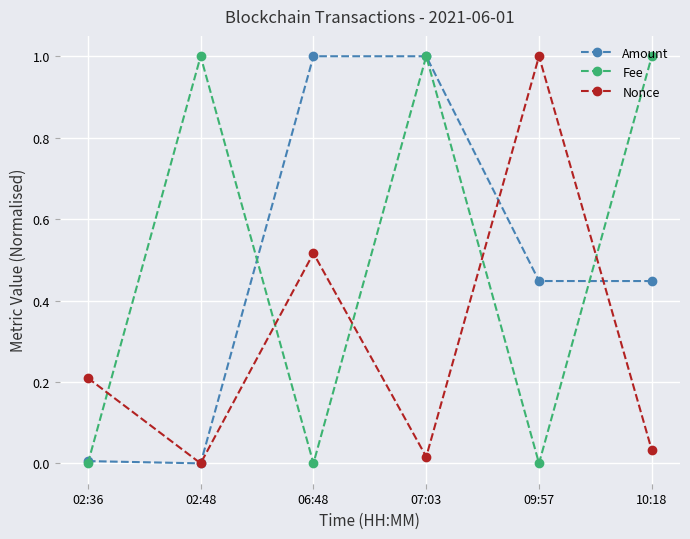

What are all the series names shown in the legend?

Amount, Fee, Nonce